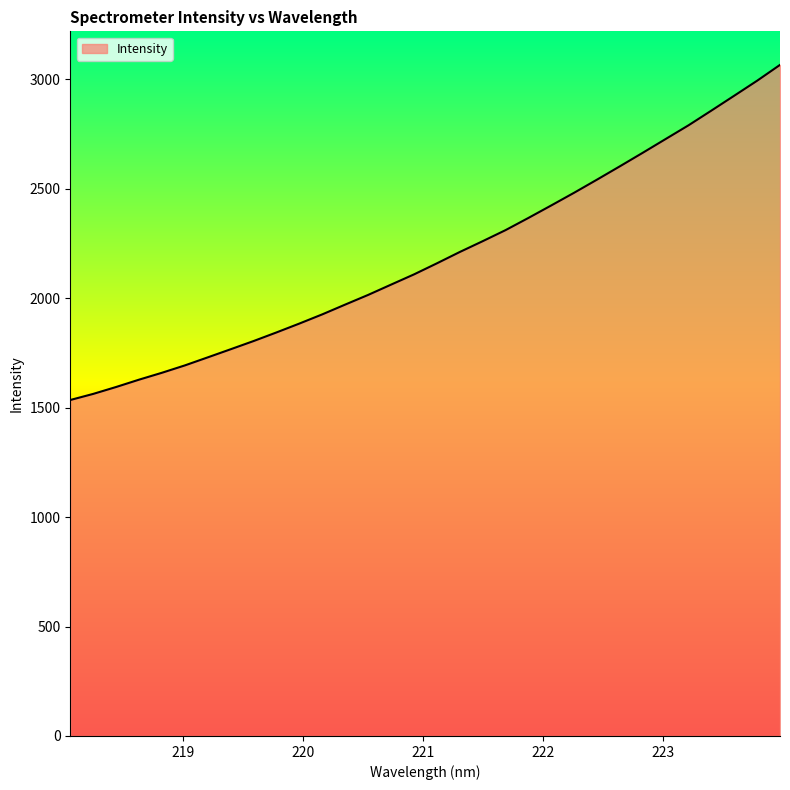

What is the sum of all values?

70147.7